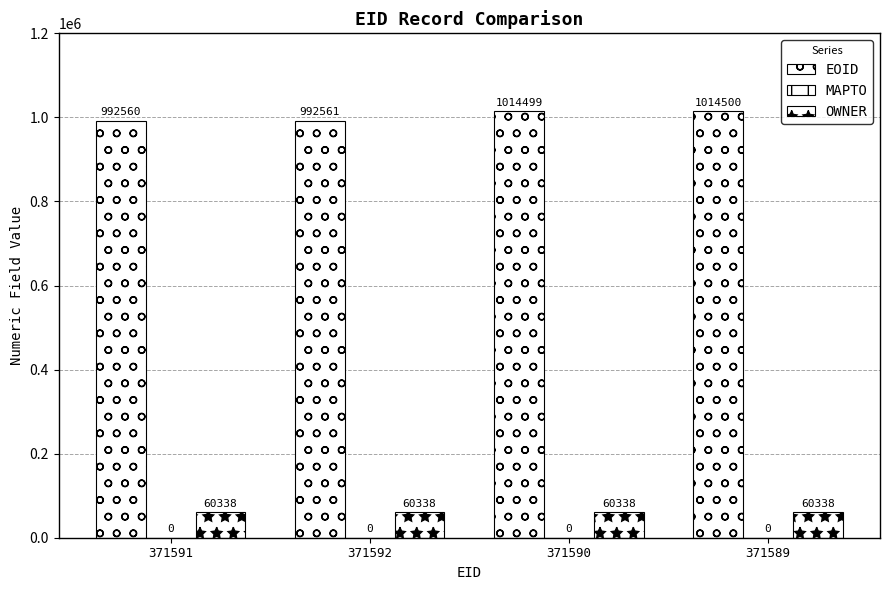

At how many categories does at least one series exceed 658351?

4